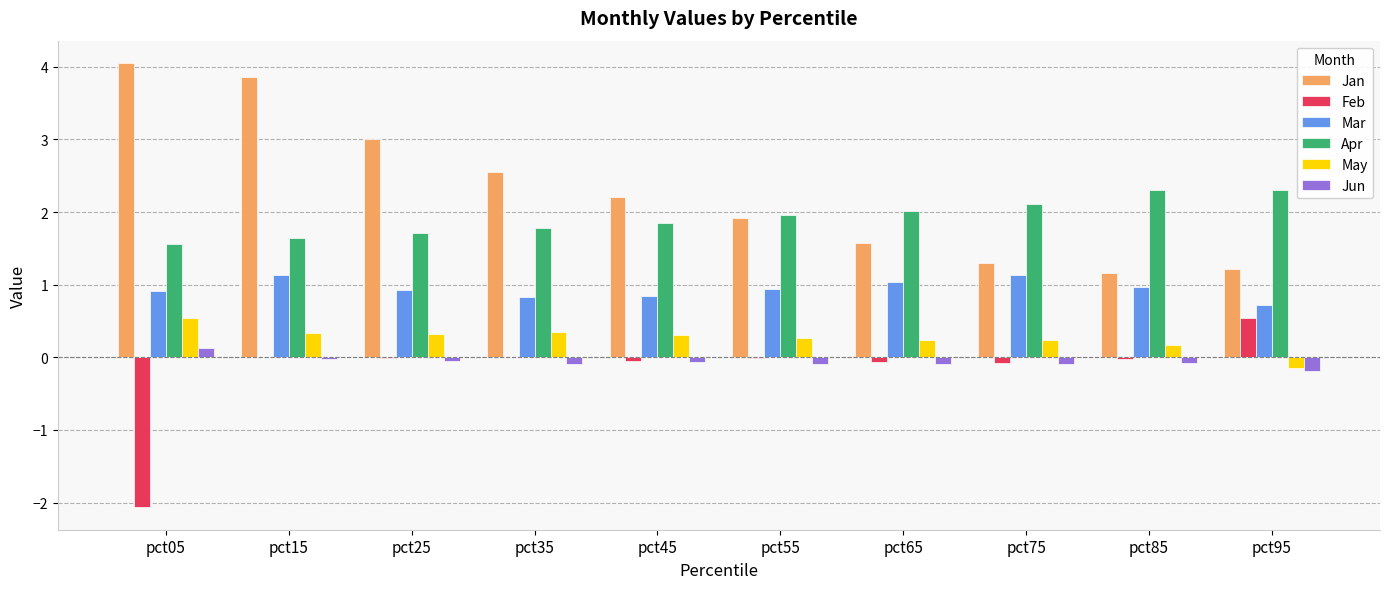

Is it true that Jan equals 1.6 at pct65?

True